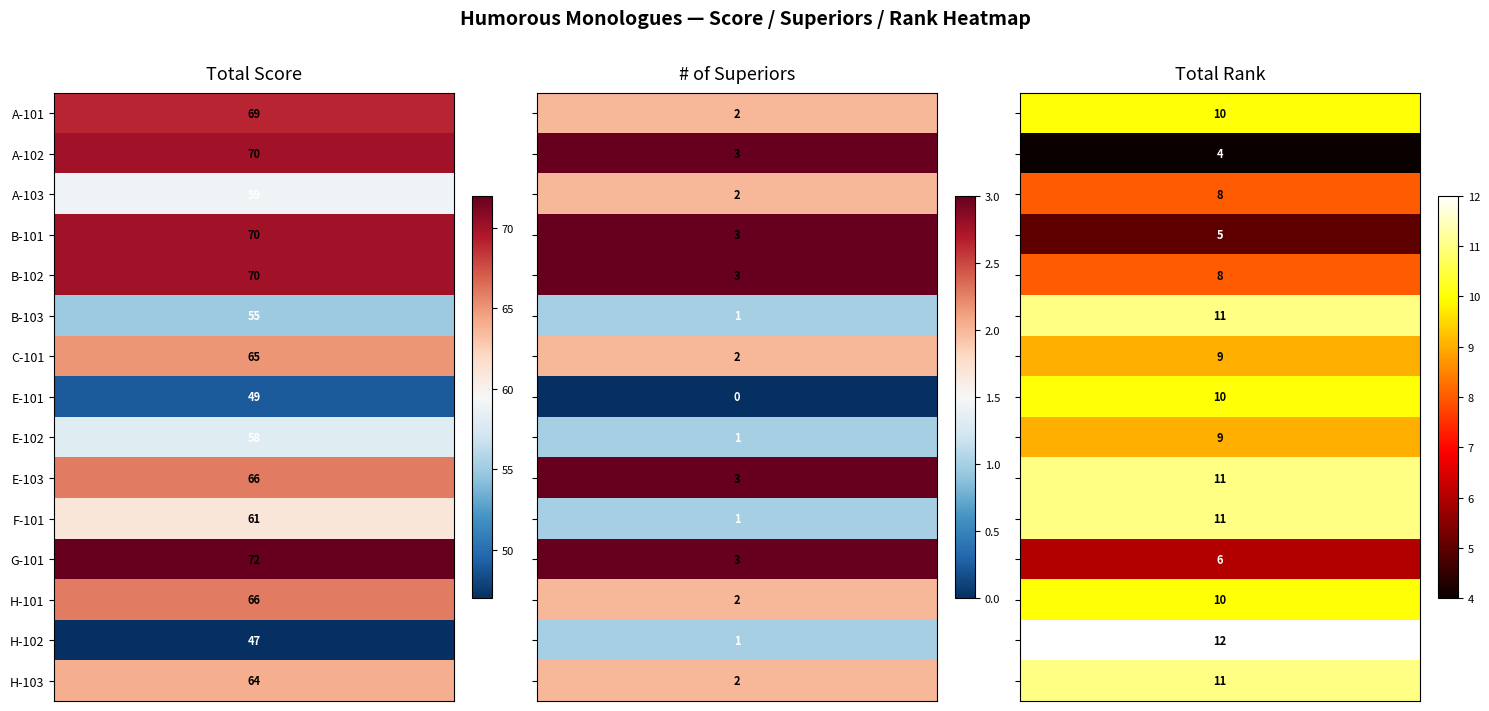

Reading left to right, transcribe all the data shown in this chart.

A-101: 69	2	10
A-102: 70	3	4
A-103: 59	2	8
B-101: 70	3	5
B-102: 70	3	8
B-103: 55	1	11
C-101: 65	2	9
E-101: 49	0	10
E-102: 58	1	9
E-103: 66	3	11
F-101: 61	1	11
G-101: 72	3	6
H-101: 66	2	10
H-102: 47	1	12
H-103: 64	2	11